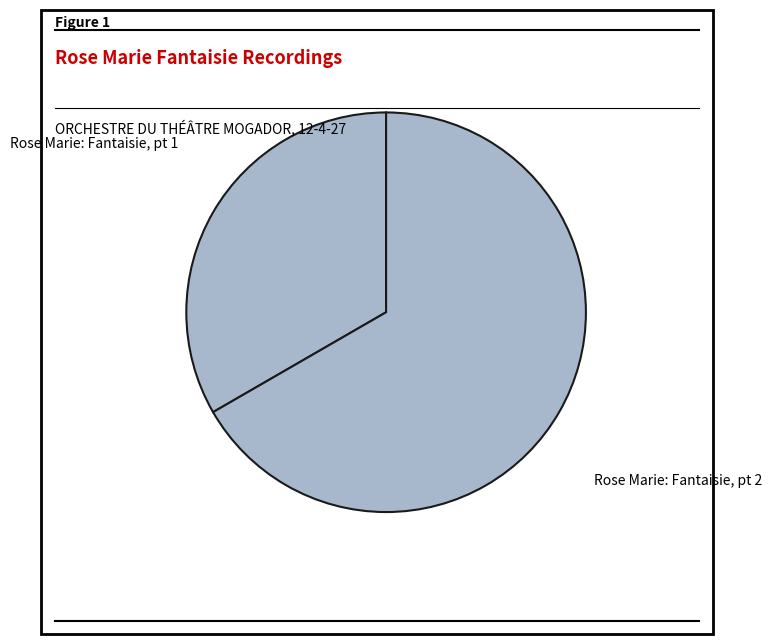

Approximately how many times larger is the value at Rose Marie: Fantaisie, pt 2 compared to Rose Marie: Fantaisie, pt 1?

2.0